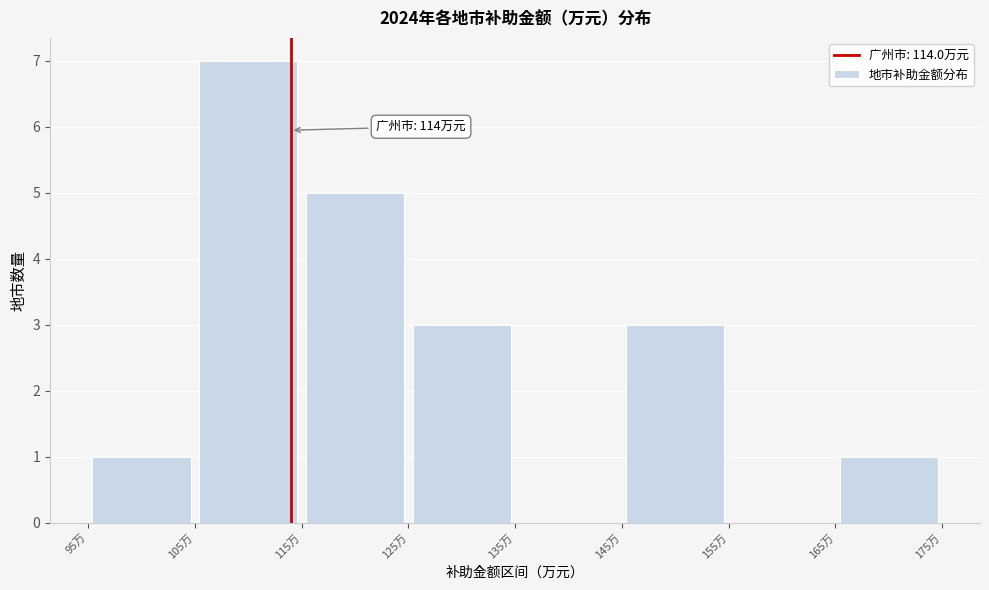

Which range on the x-axis has the tallest bar?

105 to 115